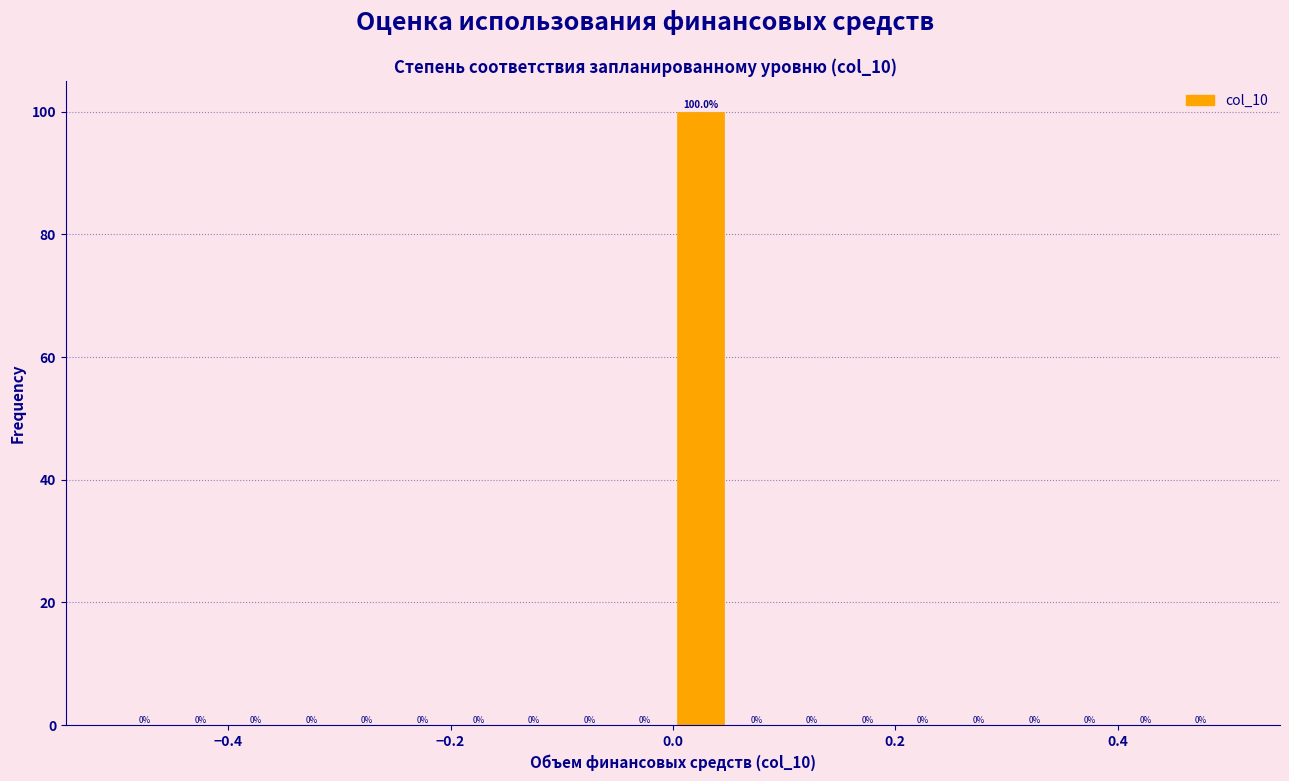

Read against the x-axis, roughly where is the centre of the tallest bar?

0.02